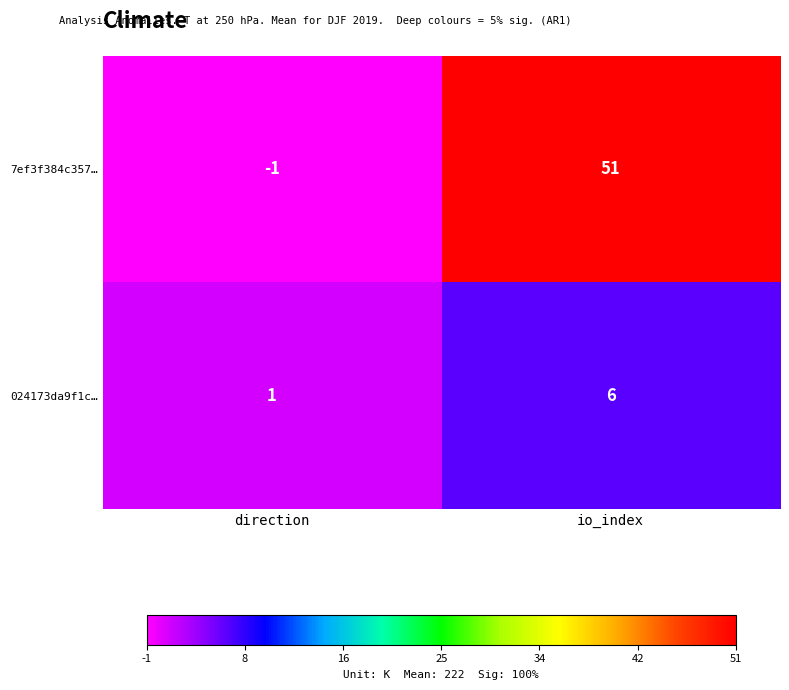

What is the difference between the highest and lowest values at io_index?

45